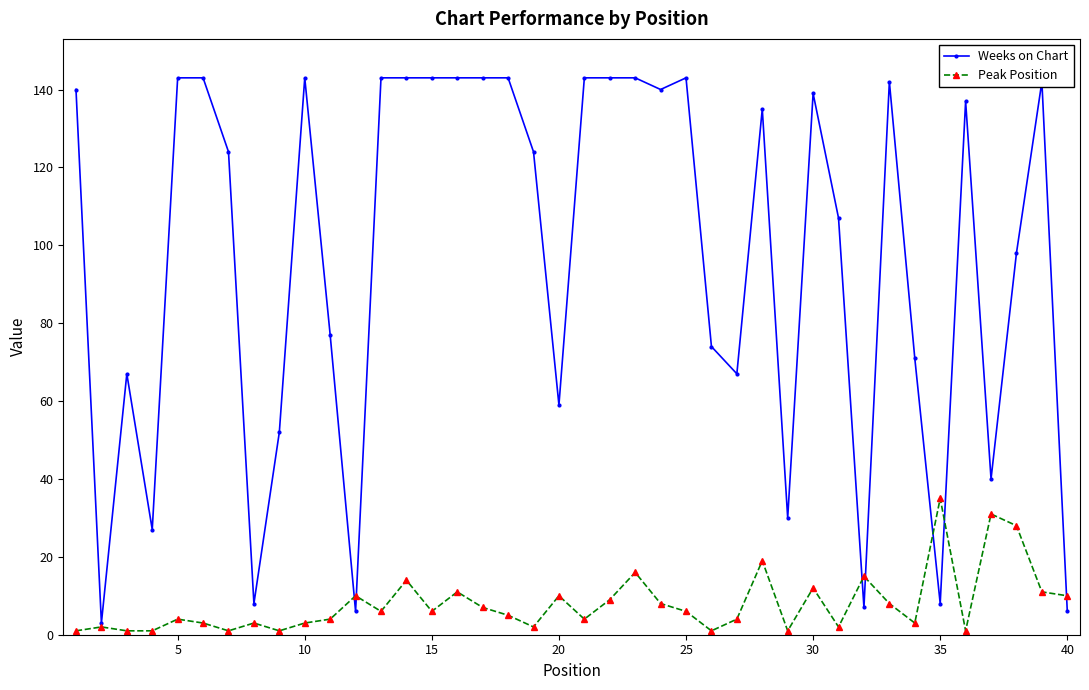

Which series has the largest range (max minus min)?

Weeks on Chart